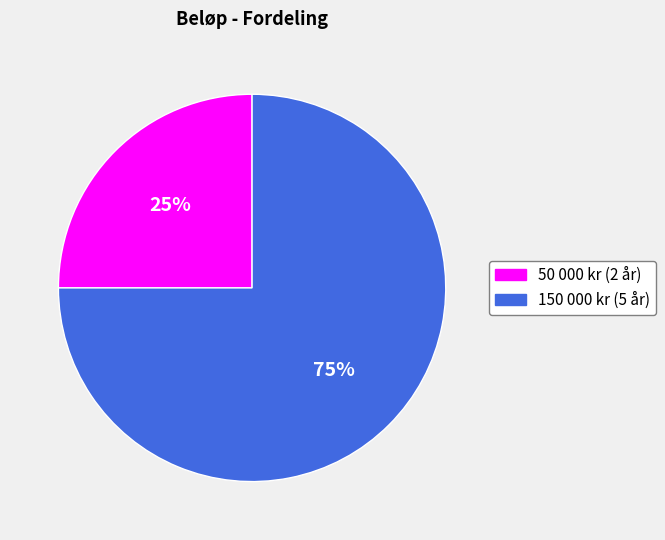

Does any single category account for the majority?

Yes